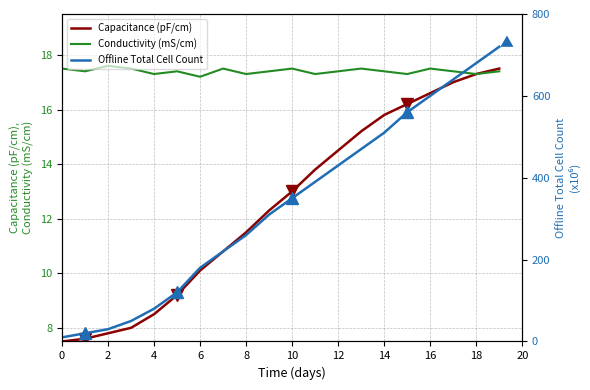

The value of Conductivity (mS/cm) at 14 is 6.6. True or false?

False